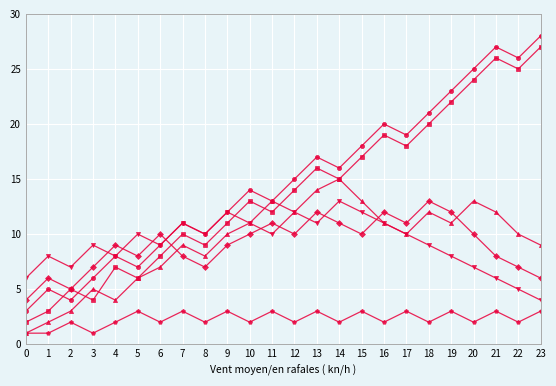

Which label corresponds to the largest value in the chart?

23